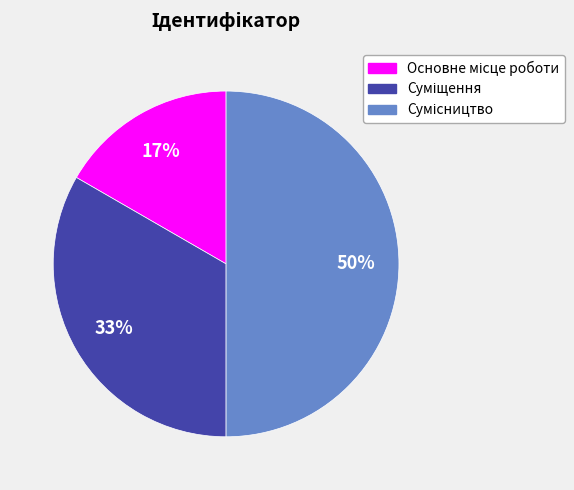

To the nearest percent, what is the difference between the largest and smallest slice percentages?

33%